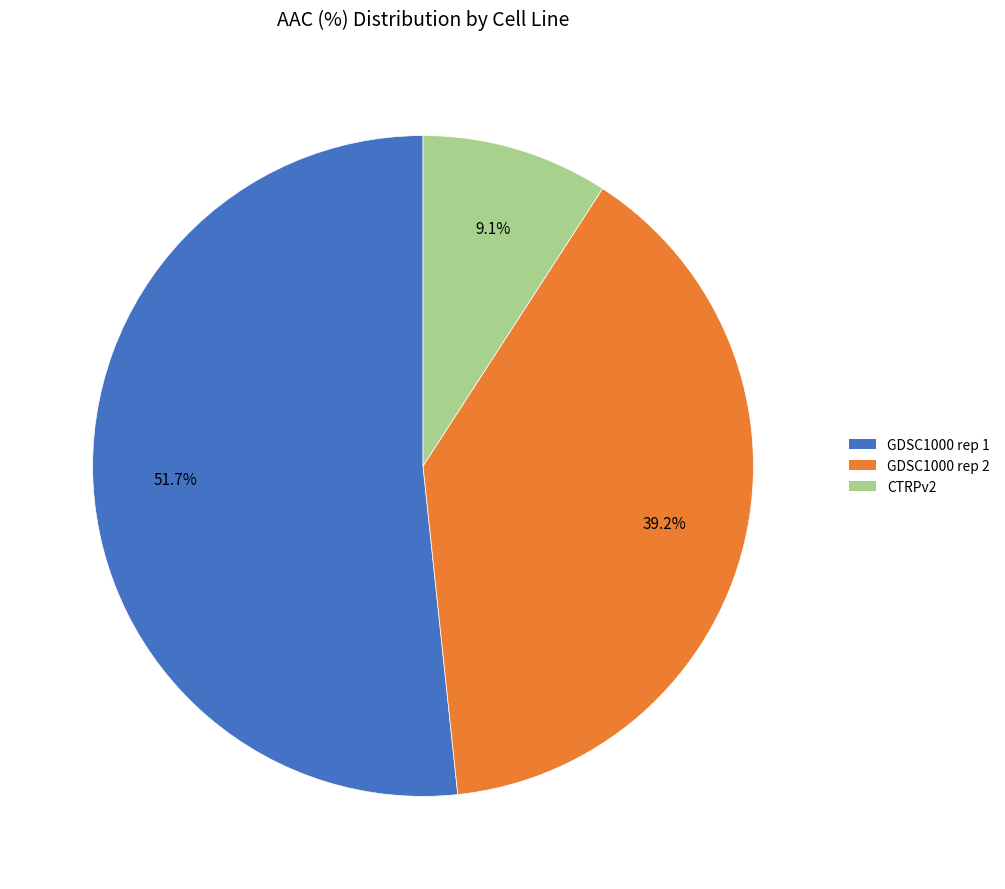

Which has a higher value, GDSC1000 rep 1 or GDSC1000 rep 2?

GDSC1000 rep 1